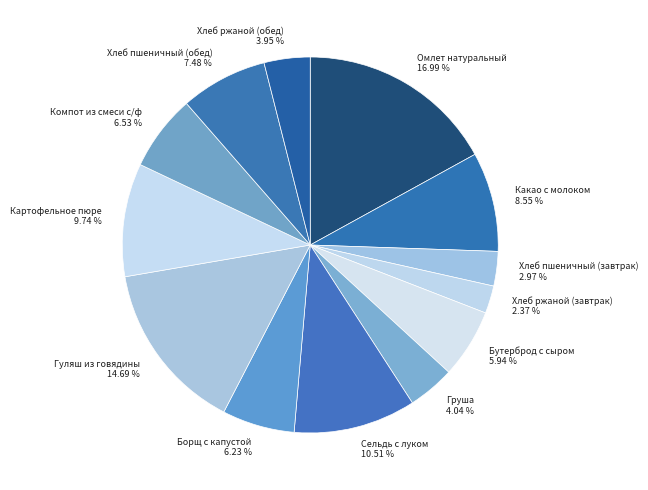

To the nearest percent, what is the combined percentage of Хлеб ржаной (обед) and Груша?

8%